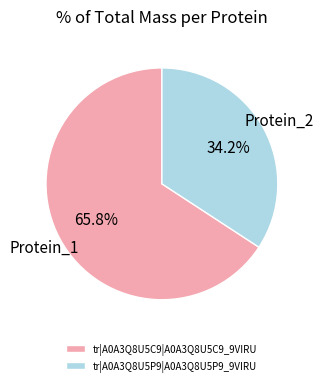

How many segments does this pie chart have?

2